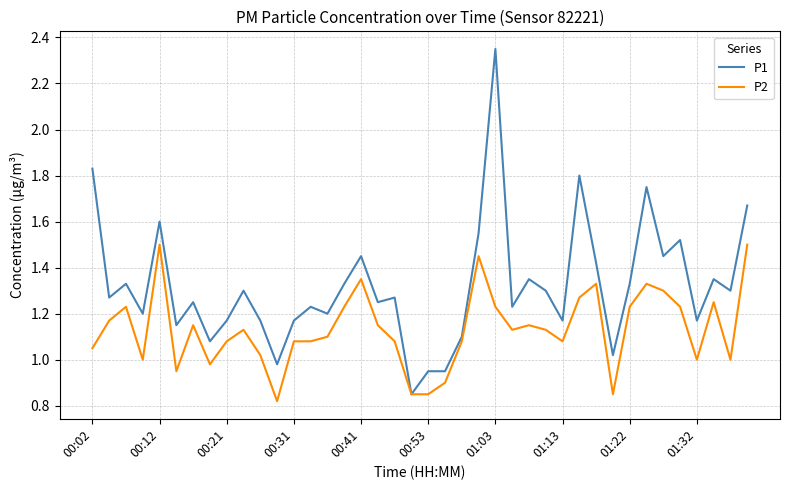

List the series in order of their overall mean, highest first.

P1, P2